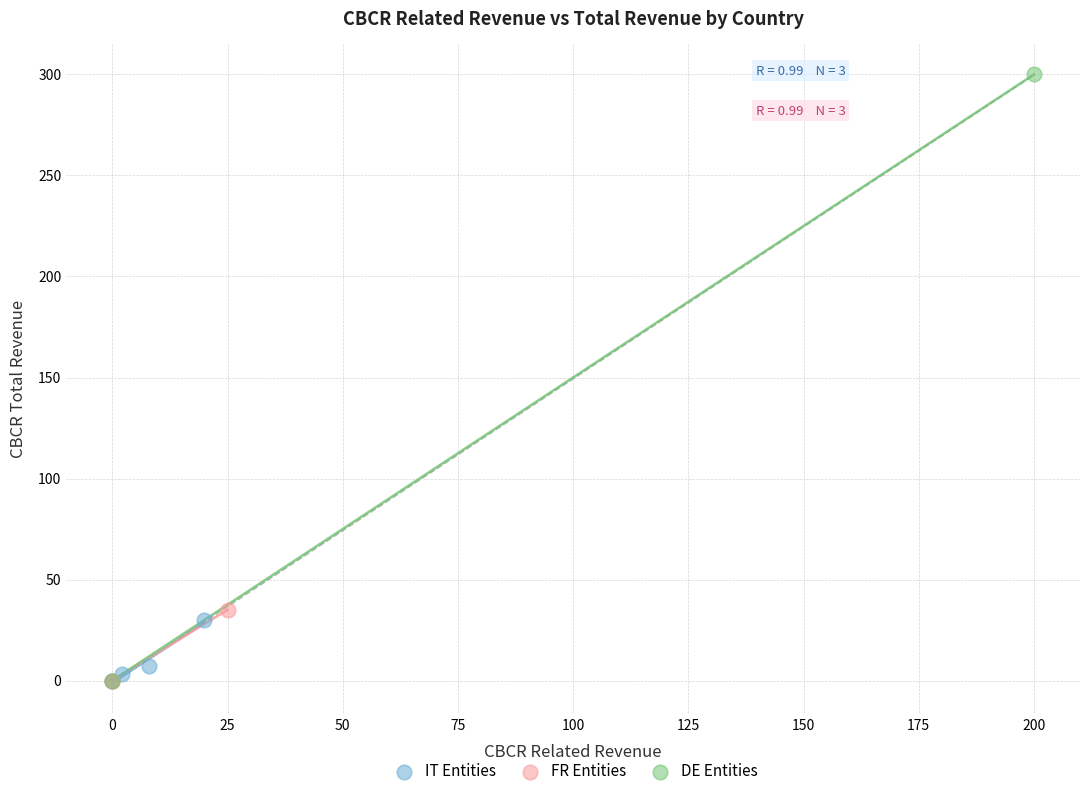

What are all the series names shown in the legend?

IT Entities, FR Entities, DE Entities